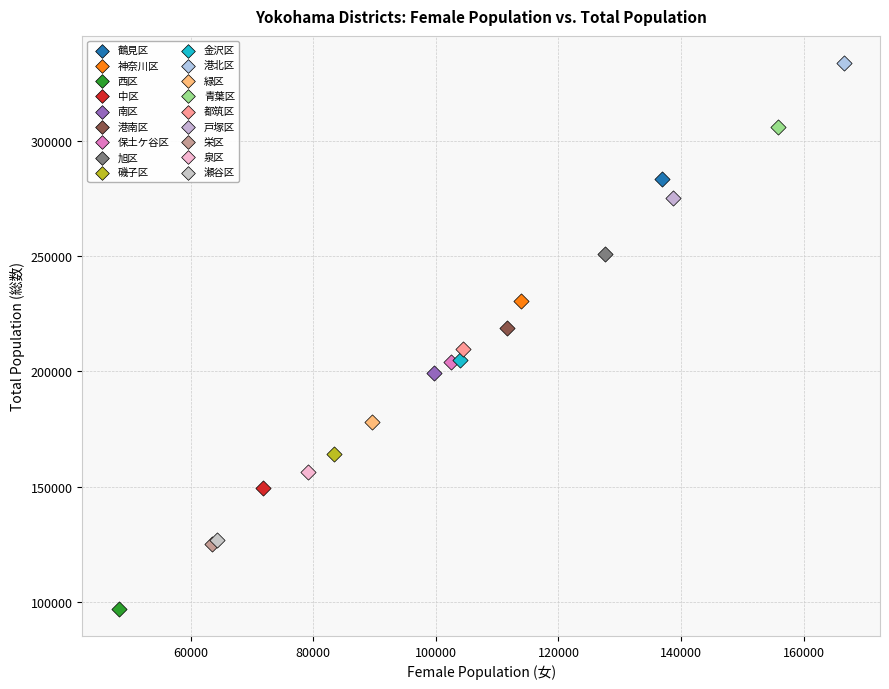

What are all the series names shown in the legend?

鶴見区, 神奈川区, 西区, 中区, 南区, 港南区, 保土ケ谷区, 旭区, 磯子区, 金沢区, 港北区, 緑区, 青葉区, 都筑区, 戸塚区, 栄区, 泉区, 瀬谷区